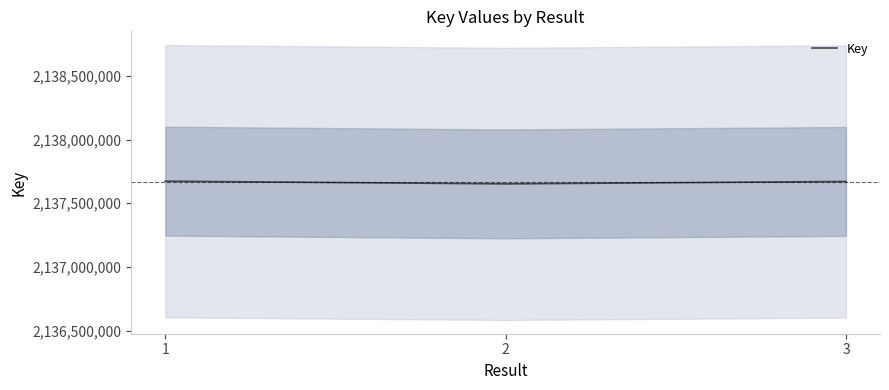

What is the greatest value displayed?

2137673425